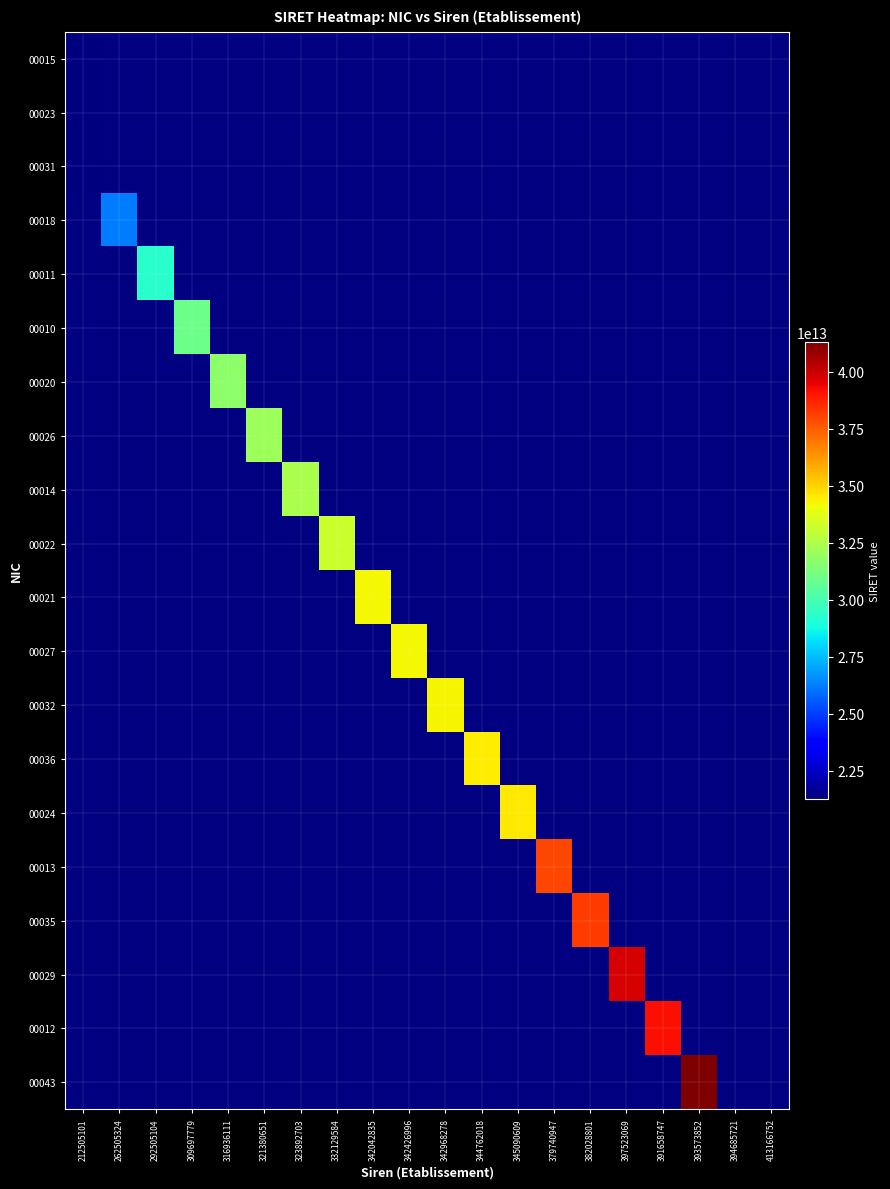

Reading right to left, extract all data points from this chart.

00015: 413166752=0	394685721=0	393573852=0	391658747=0	397523069=0	382028801=0	379740947=0	345090609=0	344762018=0	342968278=0	342426996=0	342042835=0	332129584=0	323892703=0	321380651=0	316936111=0	309697779=0	292505104=0	262505324=0	212505101=21250510100015
00023: 413166752=0	394685721=0	393573852=0	391658747=0	397523069=0	382028801=0	379740947=0	345090609=0	344762018=0	342968278=0	342426996=0	342042835=0	332129584=0	323892703=0	321380651=0	316936111=0	309697779=0	292505104=0	262505324=0	212505101=21250510100023
00031: 413166752=0	394685721=0	393573852=0	391658747=0	397523069=0	382028801=0	379740947=0	345090609=0	344762018=0	342968278=0	342426996=0	342042835=0	332129584=0	323892703=0	321380651=0	316936111=0	309697779=0	292505104=0	262505324=0	212505101=21250510100031
00018: 413166752=0	394685721=0	393573852=0	391658747=0	397523069=0	382028801=0	379740947=0	345090609=0	344762018=0	342968278=0	342426996=0	342042835=0	332129584=0	323892703=0	321380651=0	316936111=0	309697779=0	292505104=0	262505324=26250532400018	212505101=0
00011: 413166752=0	394685721=0	393573852=0	391658747=0	397523069=0	382028801=0	379740947=0	345090609=0	344762018=0	342968278=0	342426996=0	342042835=0	332129584=0	323892703=0	321380651=0	316936111=0	309697779=0	292505104=29250510400011	262505324=0	212505101=0
00010: 413166752=0	394685721=0	393573852=0	391658747=0	397523069=0	382028801=0	379740947=0	345090609=0	344762018=0	342968278=0	342426996=0	342042835=0	332129584=0	323892703=0	321380651=0	316936111=0	309697779=30969777900010	292505104=0	262505324=0	212505101=0
00020: 413166752=0	394685721=0	393573852=0	391658747=0	397523069=0	382028801=0	379740947=0	345090609=0	344762018=0	342968278=0	342426996=0	342042835=0	332129584=0	323892703=0	321380651=0	316936111=31693611100020	309697779=0	292505104=0	262505324=0	212505101=0
00026: 413166752=0	394685721=0	393573852=0	391658747=0	397523069=0	382028801=0	379740947=0	345090609=0	344762018=0	342968278=0	342426996=0	342042835=0	332129584=0	323892703=0	321380651=32138065100026	316936111=0	309697779=0	292505104=0	262505324=0	212505101=0
00014: 413166752=0	394685721=0	393573852=0	391658747=0	397523069=0	382028801=0	379740947=0	345090609=0	344762018=0	342968278=0	342426996=0	342042835=0	332129584=0	323892703=32389270300014	321380651=0	316936111=0	309697779=0	292505104=0	262505324=0	212505101=0
00022: 413166752=0	394685721=0	393573852=0	391658747=0	397523069=0	382028801=0	379740947=0	345090609=0	344762018=0	342968278=0	342426996=0	342042835=0	332129584=33212958400022	323892703=0	321380651=0	316936111=0	309697779=0	292505104=0	262505324=0	212505101=0
00021: 413166752=0	394685721=0	393573852=0	391658747=0	397523069=0	382028801=0	379740947=0	345090609=0	344762018=0	342968278=0	342426996=0	342042835=34204283500021	332129584=0	323892703=0	321380651=0	316936111=0	309697779=0	292505104=0	262505324=0	212505101=0
00027: 413166752=0	394685721=0	393573852=0	391658747=0	397523069=0	382028801=0	379740947=0	345090609=0	344762018=0	342968278=0	342426996=34242699600027	342042835=0	332129584=0	323892703=0	321380651=0	316936111=0	309697779=0	292505104=0	262505324=0	212505101=0
00032: 413166752=0	394685721=0	393573852=0	391658747=0	397523069=0	382028801=0	379740947=0	345090609=0	344762018=0	342968278=34296827800032	342426996=0	342042835=0	332129584=0	323892703=0	321380651=0	316936111=0	309697779=0	292505104=0	262505324=0	212505101=0
00036: 413166752=0	394685721=0	393573852=0	391658747=0	397523069=0	382028801=0	379740947=0	345090609=0	344762018=34476201800036	342968278=0	342426996=0	342042835=0	332129584=0	323892703=0	321380651=0	316936111=0	309697779=0	292505104=0	262505324=0	212505101=0
00024: 413166752=0	394685721=0	393573852=0	391658747=0	397523069=0	382028801=0	379740947=0	345090609=34509060900024	344762018=0	342968278=0	342426996=0	342042835=0	332129584=0	323892703=0	321380651=0	316936111=0	309697779=0	292505104=0	262505324=0	212505101=0
00013: 413166752=0	394685721=0	393573852=0	391658747=0	397523069=0	382028801=0	379740947=37974094700013	345090609=0	344762018=0	342968278=0	342426996=0	342042835=0	332129584=0	323892703=0	321380651=0	316936111=0	309697779=0	292505104=0	262505324=0	212505101=0
00035: 413166752=0	394685721=0	393573852=0	391658747=0	397523069=0	382028801=38202880100035	379740947=0	345090609=0	344762018=0	342968278=0	342426996=0	342042835=0	332129584=0	323892703=0	321380651=0	316936111=0	309697779=0	292505104=0	262505324=0	212505101=0
00029: 413166752=0	394685721=0	393573852=0	391658747=0	397523069=39752306900029	382028801=0	379740947=0	345090609=0	344762018=0	342968278=0	342426996=0	342042835=0	332129584=0	323892703=0	321380651=0	316936111=0	309697779=0	292505104=0	262505324=0	212505101=0
00012: 413166752=0	394685721=0	393573852=0	391658747=39165874700012	397523069=0	382028801=0	379740947=0	345090609=0	344762018=0	342968278=0	342426996=0	342042835=0	332129584=0	323892703=0	321380651=0	316936111=0	309697779=0	292505104=0	262505324=0	212505101=0
00043: 413166752=0	394685721=0	393573852=41316675200043	391658747=0	397523069=0	382028801=0	379740947=0	345090609=0	344762018=0	342968278=0	342426996=0	342042835=0	332129584=0	323892703=0	321380651=0	316936111=0	309697779=0	292505104=0	262505324=0	212505101=0